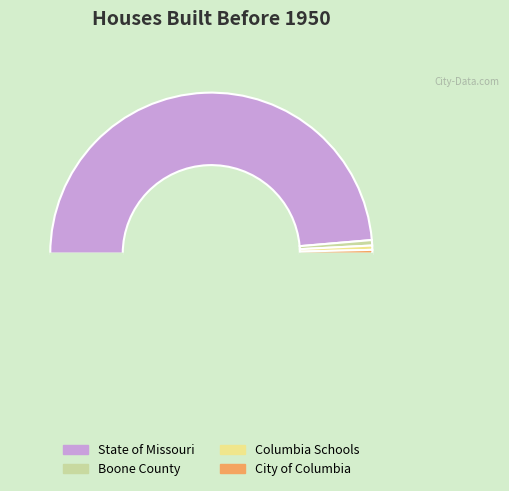

Count the number of slices in the pie.

5